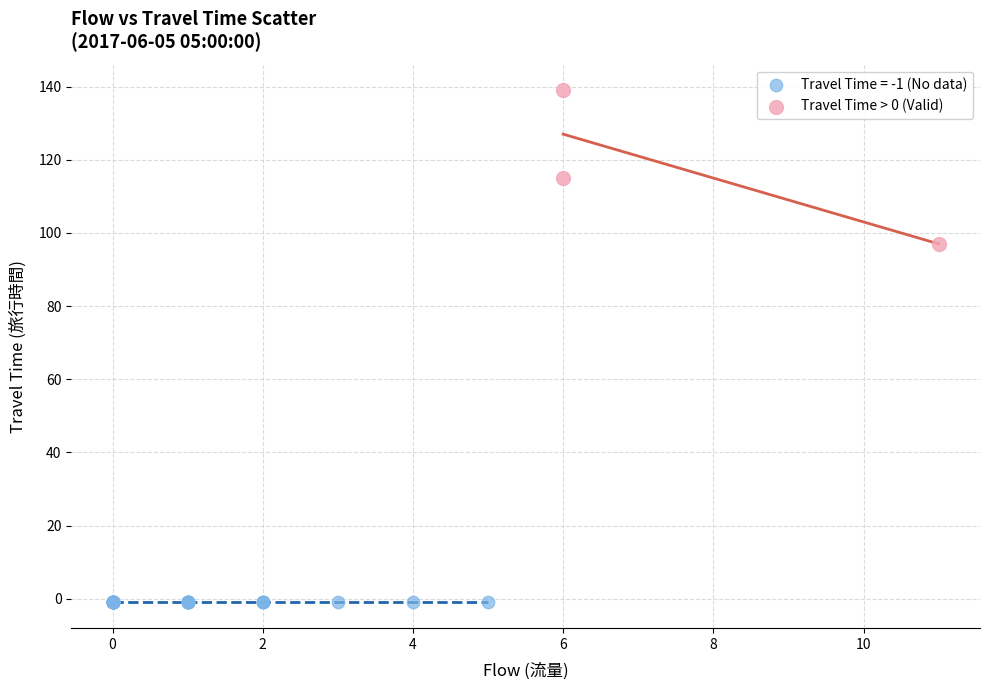

Which series reaches the minimum Y coordinate?

Travel Time = -1 (No data)